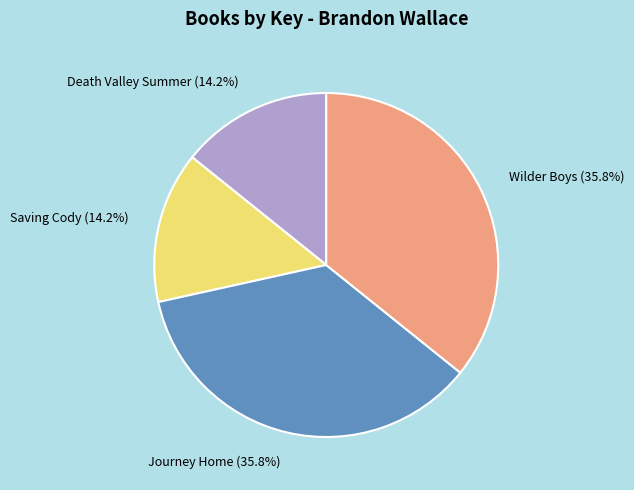

What portion of the pie excludes Saving Cody?

85.8%